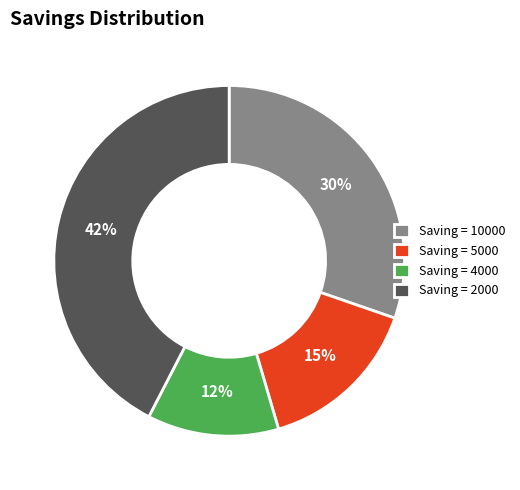

Is it true that Saving = 2000 is 52% of the pie?

False